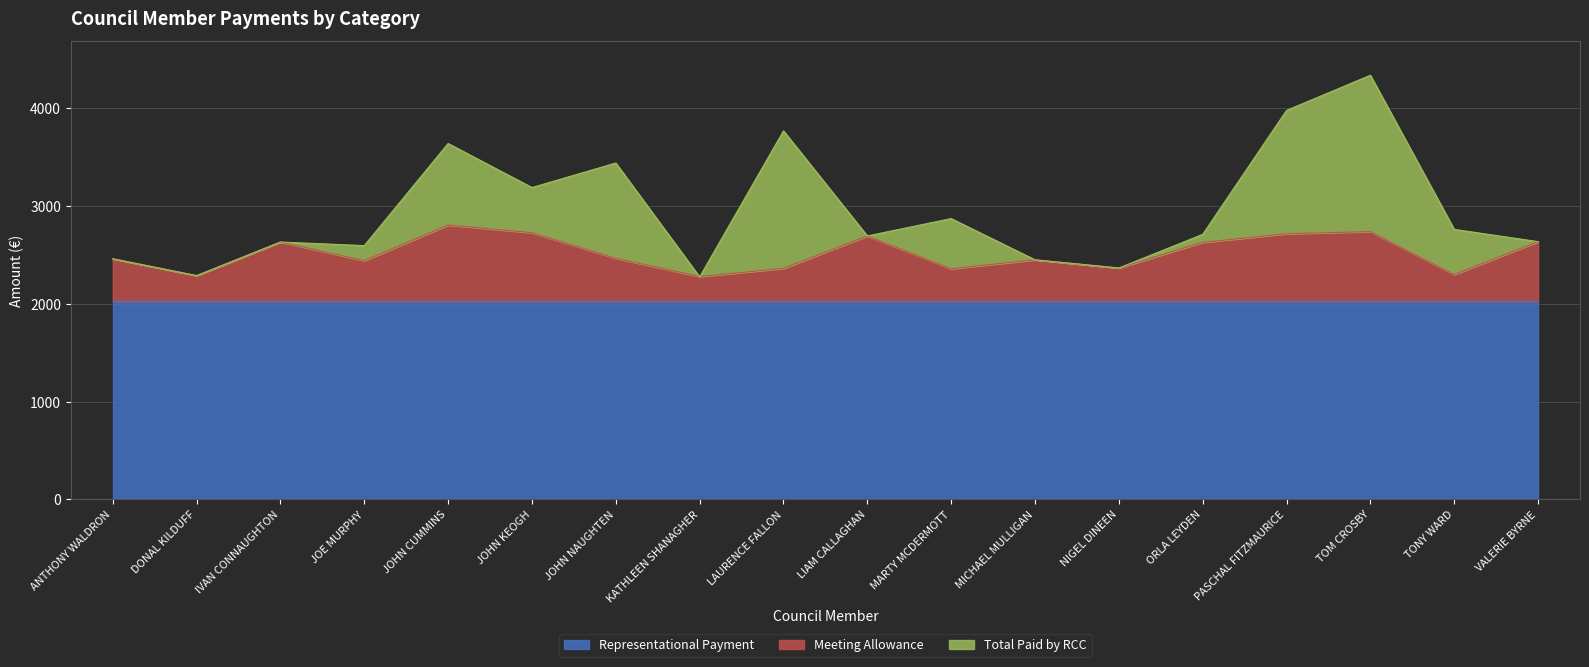

Is it true that Meeting Allowance equals 1214.7 at JOHN KEOGH?

False